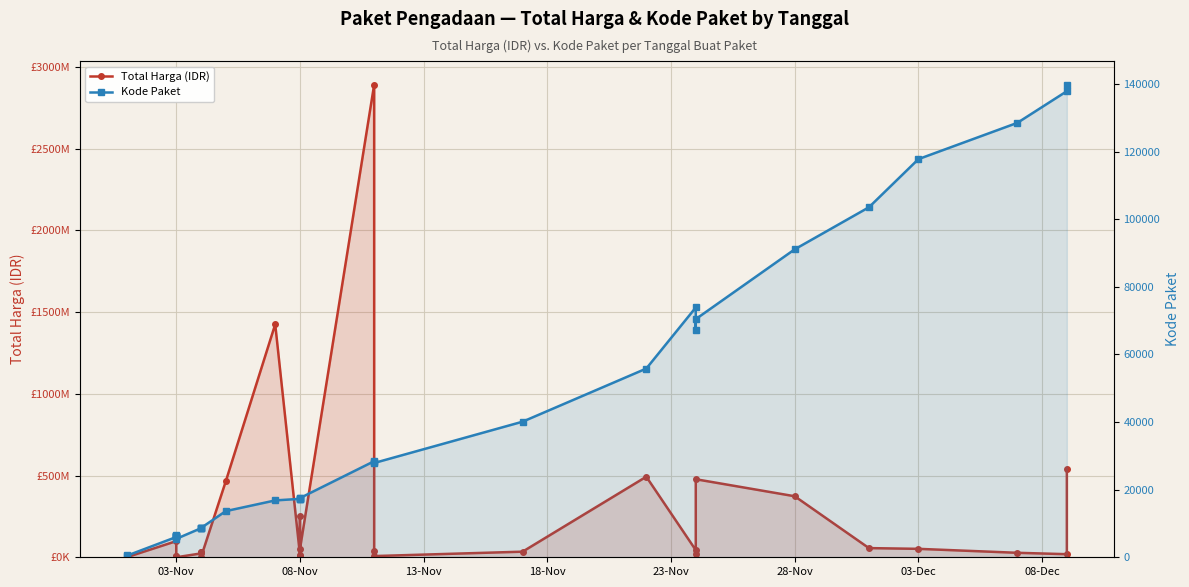

True or false: Total Harga (IDR) and Kode Paket cross at least once.

False